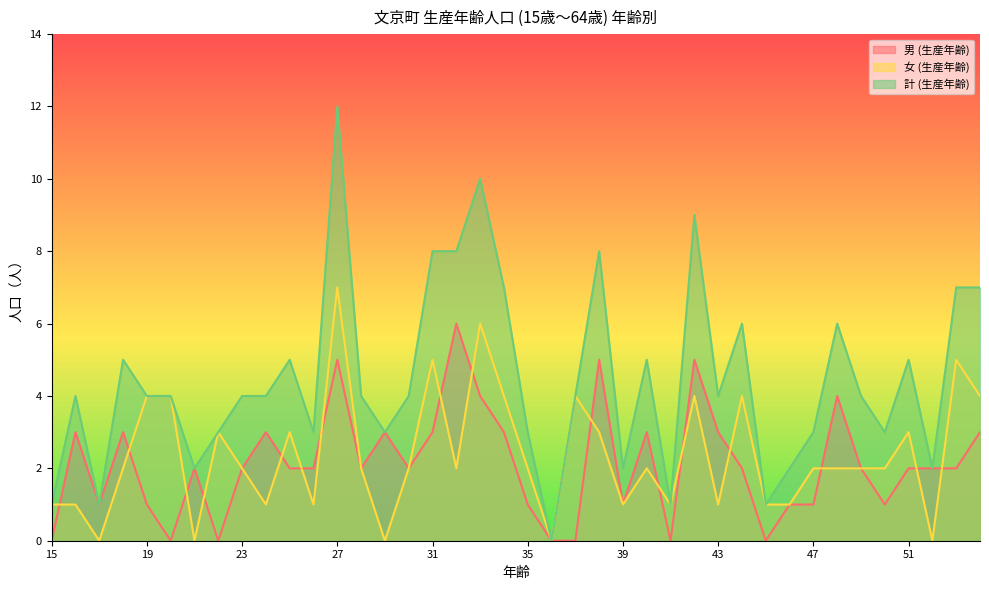

At which category does 女 (生産年齢) reach its first local valley?

17